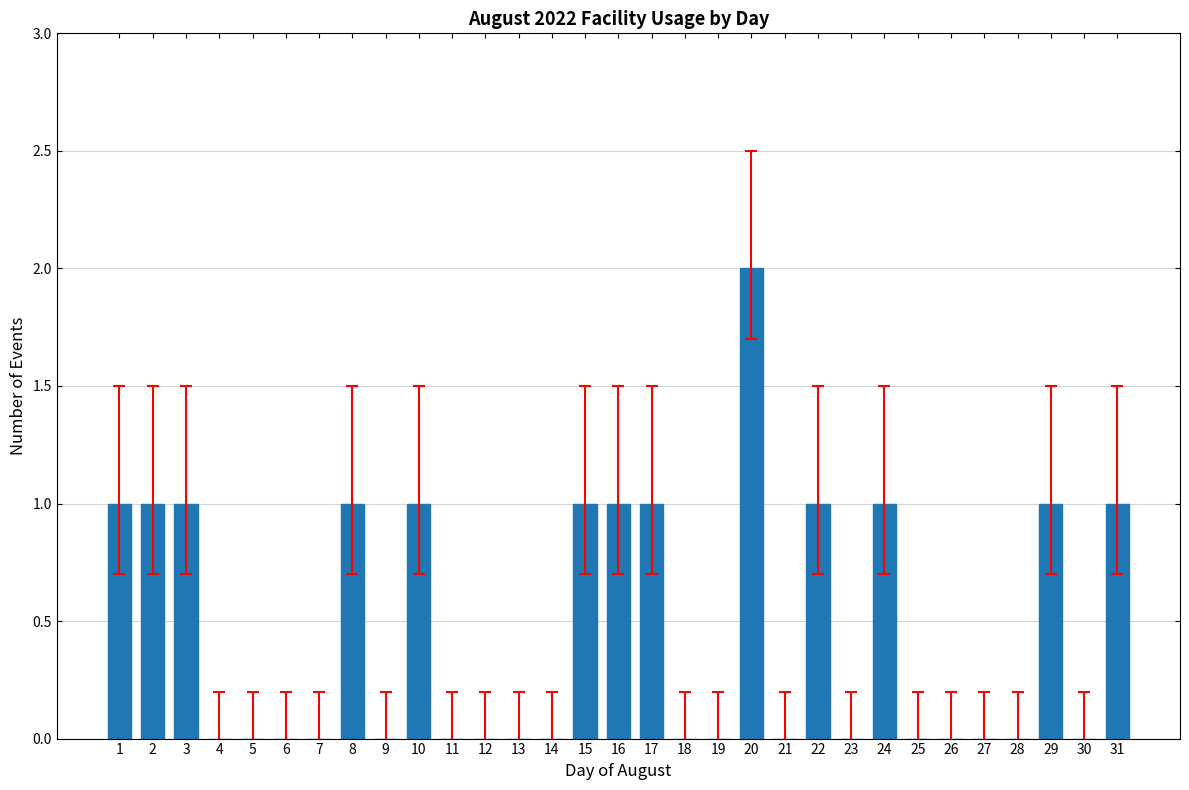

How many series are shown in this chart?

1